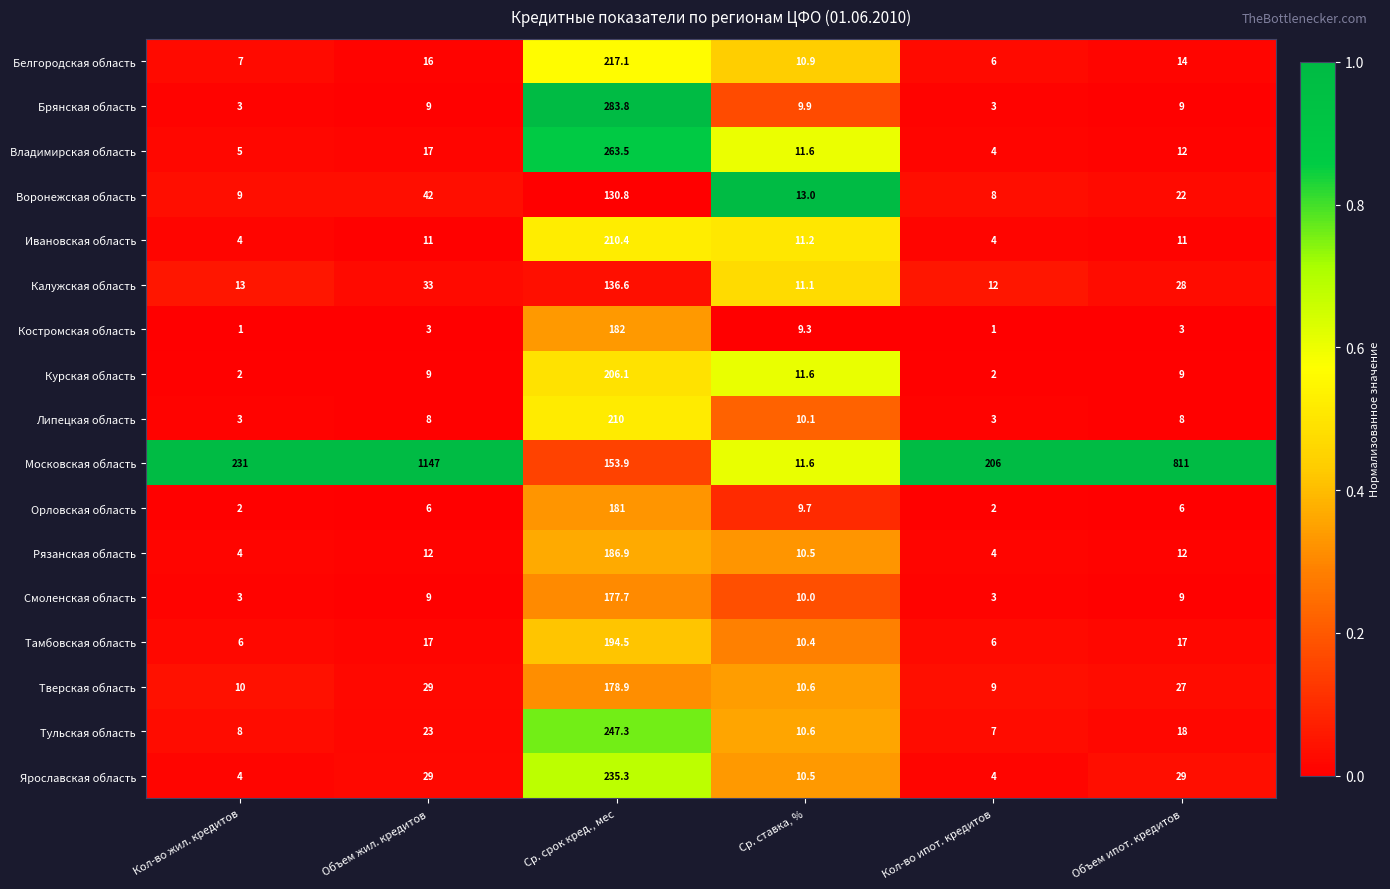

What is the spread (max minus min) of values at Объем жил. кредитов?

1144.0